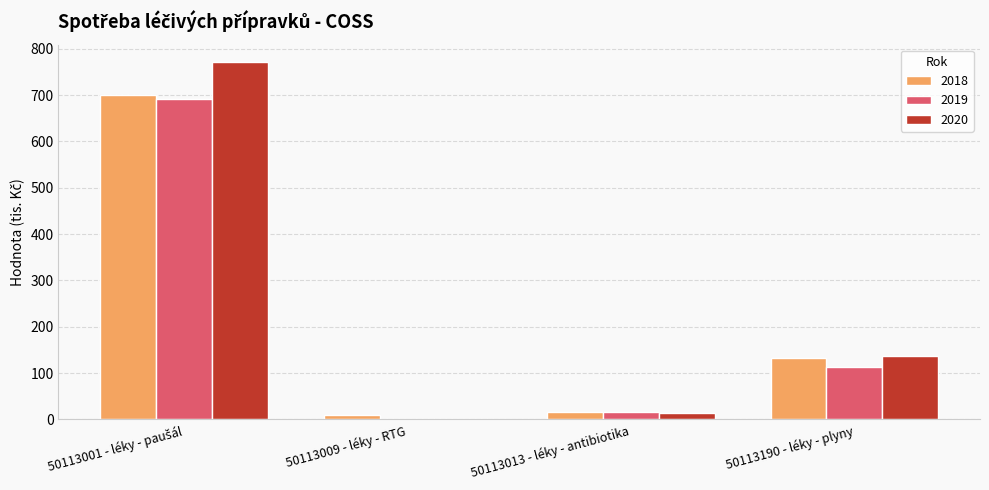

Are the bars horizontal?

No